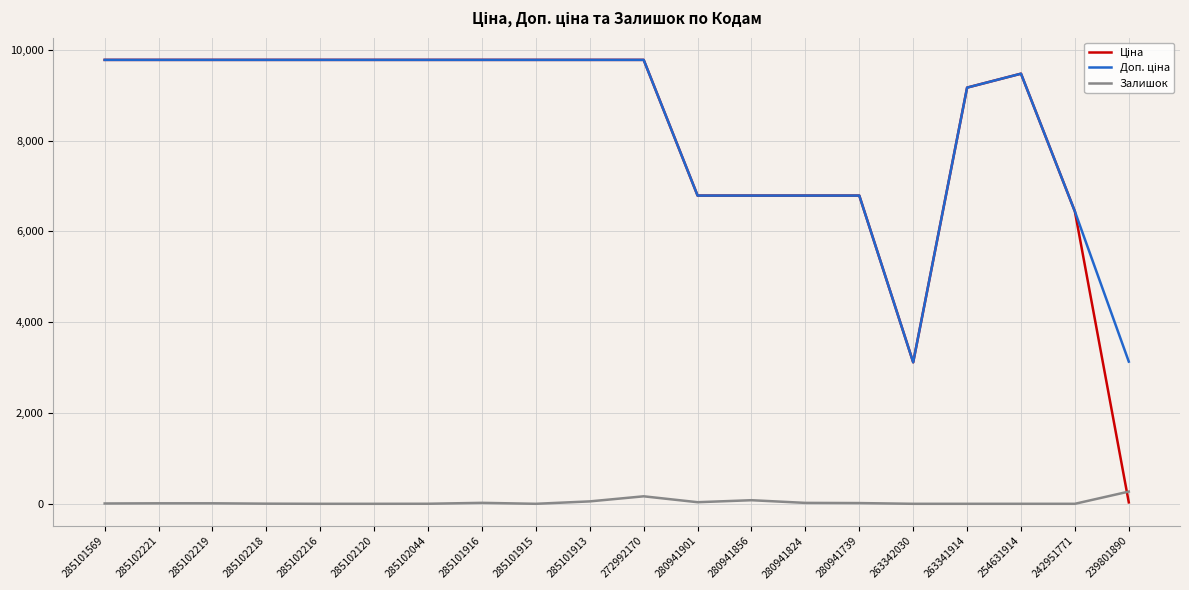

The Залишок series shows 53.0 at 285101913. True or false?

True